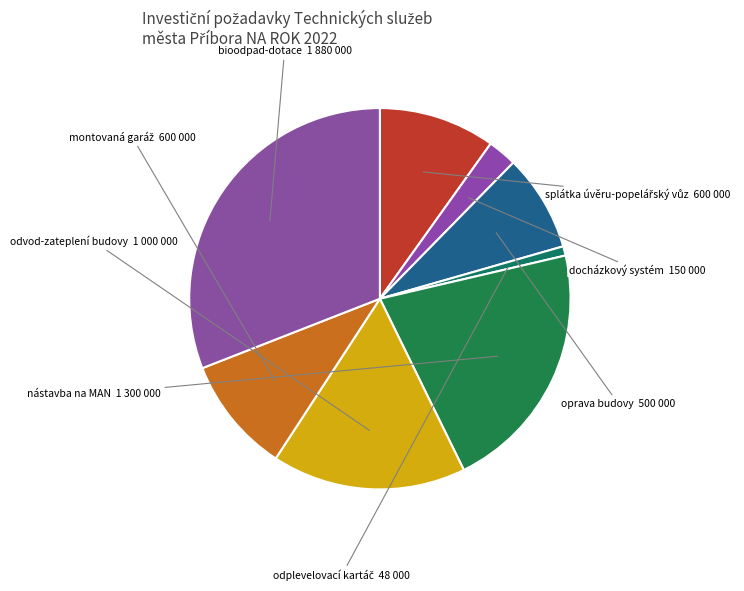

To the nearest percent, what is the difference between the largest and smallest slice percentages?

30%